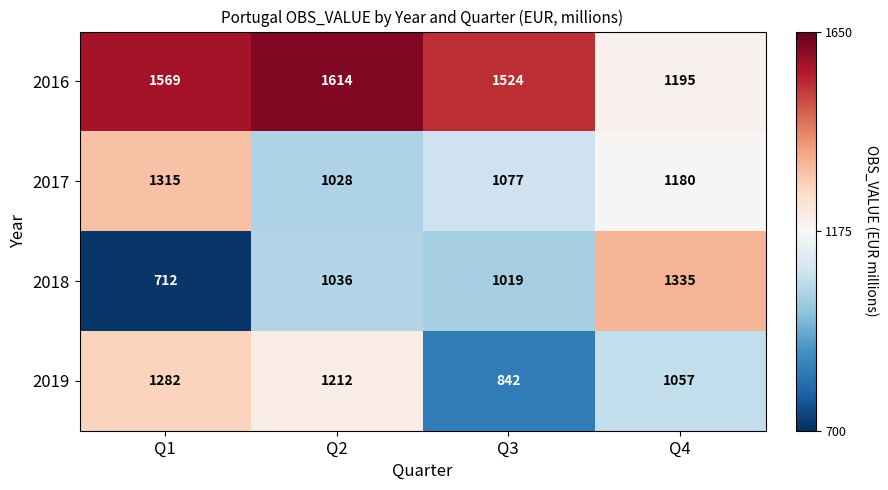

What is the maximum value for 2016?

1614